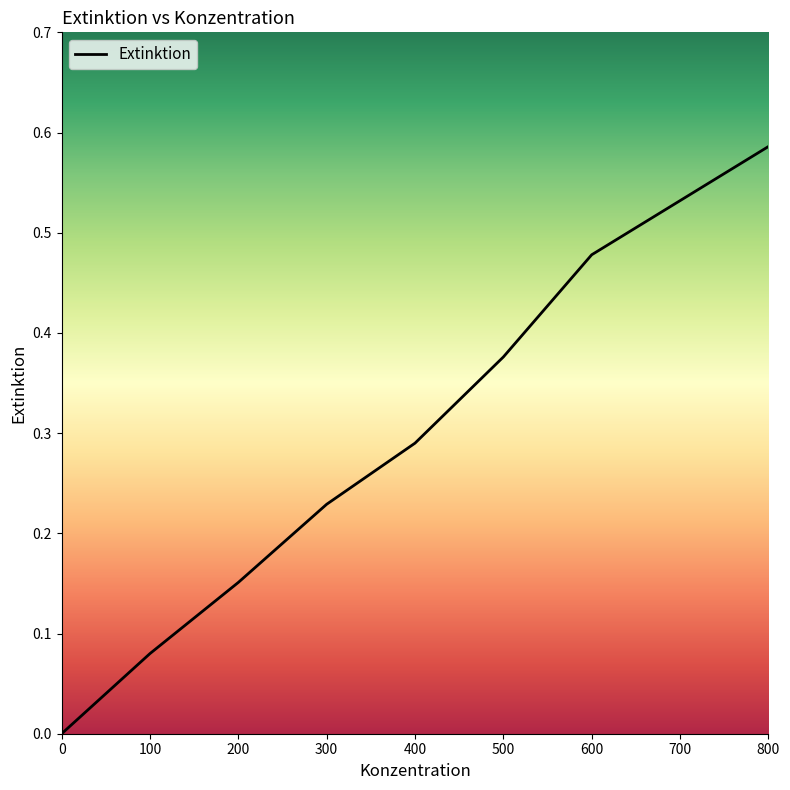

Does the chart display data point markers on the line(s)?

No